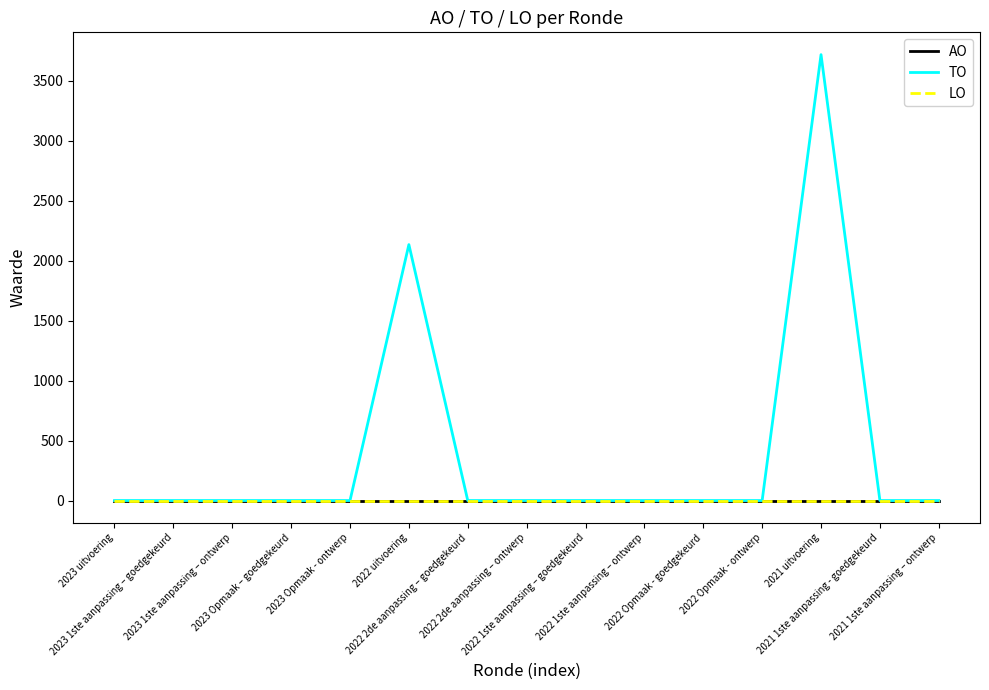

The TO series shows 0 at 2022 2de aanpassing – ontwerp. True or false?

True